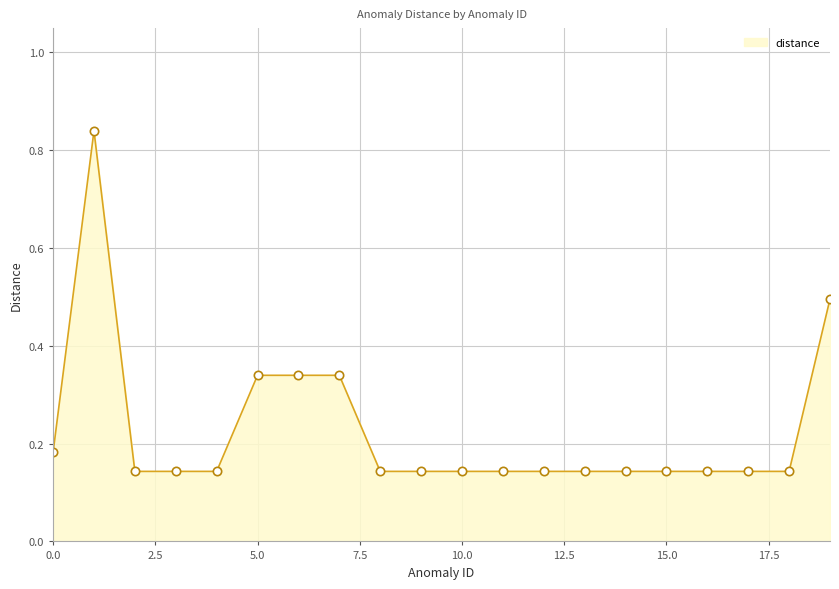

What is the difference between the maximum and minimum values?

0.7